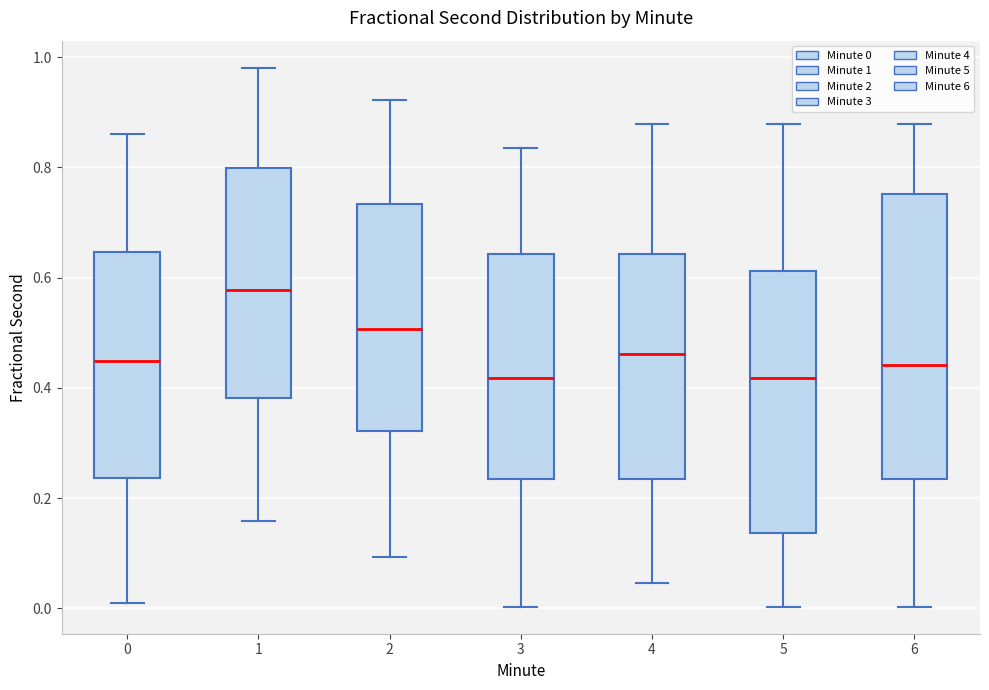

Reading left to right, read every box against the y-axis: the position of its median line, the range the box covers, and the ends of its whiskers. The values are not printed on the chart, so give them approximately, as read against the axis.

0: median 0.44, box 0.24 to 0.64, whiskers 0.00 to 0.86
1: median 0.58, box 0.38 to 0.80, whiskers 0.16 to 0.98
2: median 0.50, box 0.32 to 0.74, whiskers 0.10 to 0.92
3: median 0.42, box 0.24 to 0.64, whiskers 0.00 to 0.84
4: median 0.46, box 0.24 to 0.64, whiskers 0.04 to 0.88
5: median 0.42, box 0.14 to 0.62, whiskers 0.00 to 0.88
6: median 0.44, box 0.24 to 0.76, whiskers 0.00 to 0.88